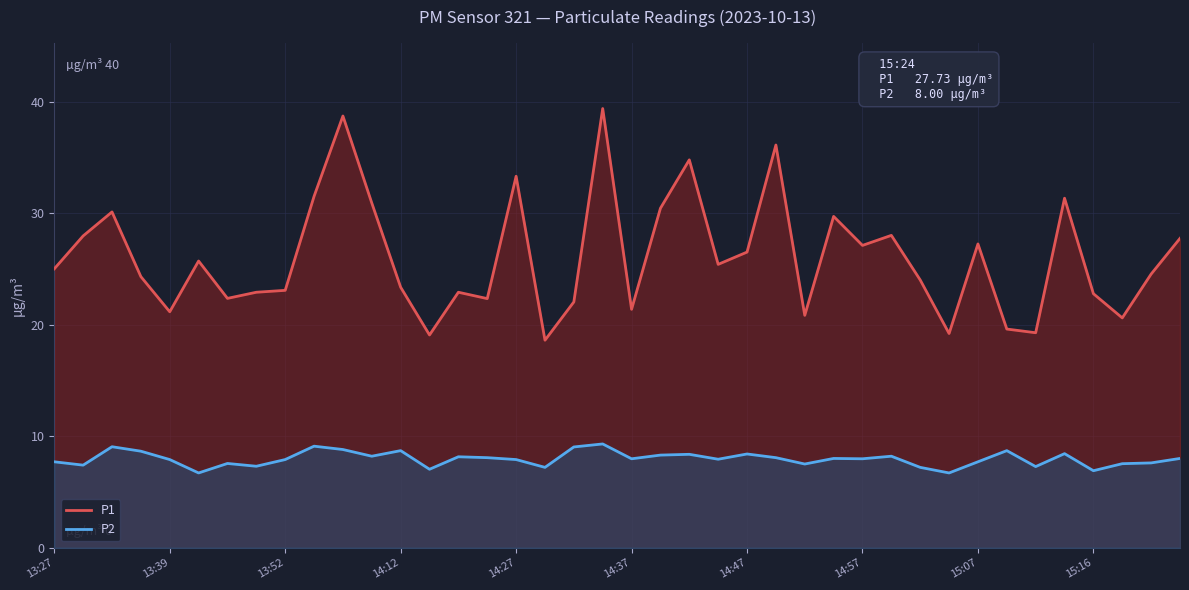

What is the highest value of the P2 series?

9.3